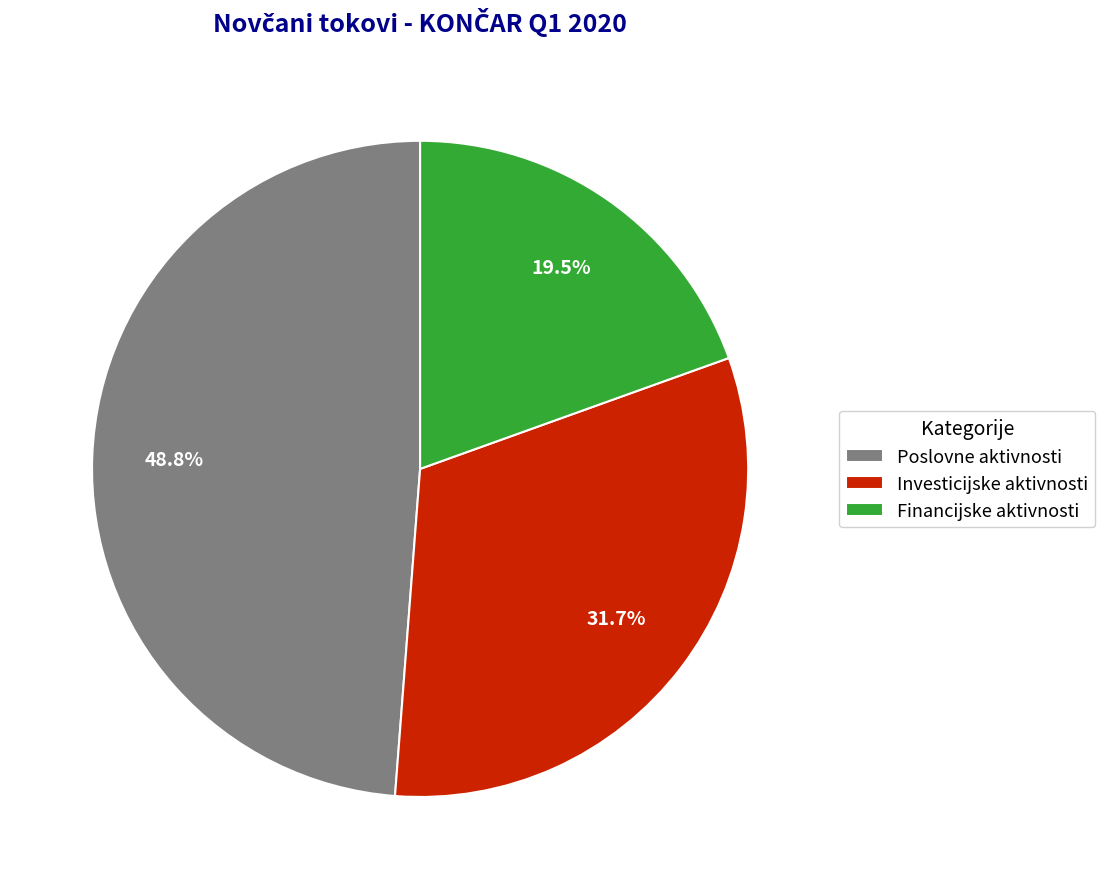

Rank the categories by value from highest to lowest.

Poslovne aktivnosti, Investicijske aktivnosti, Financijske aktivnosti